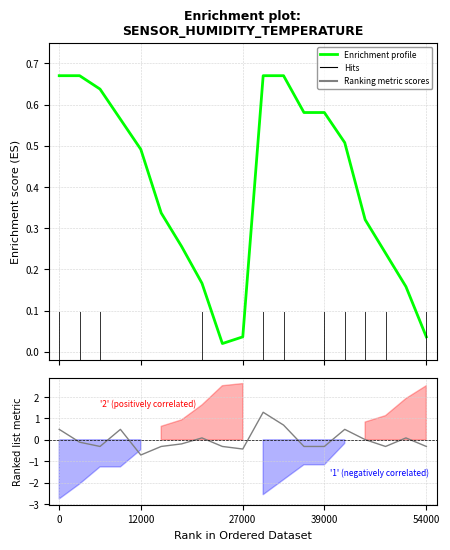

List the series in order of their peak value, highest first.

Ranking metric scores, Enrichment profile